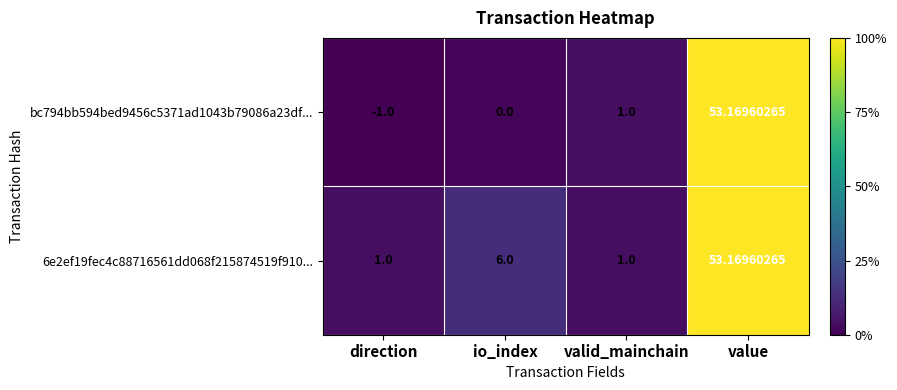

Which category has the highest value in the bc794bb594bed9456c5371ad1043b79086a23df... series?

value